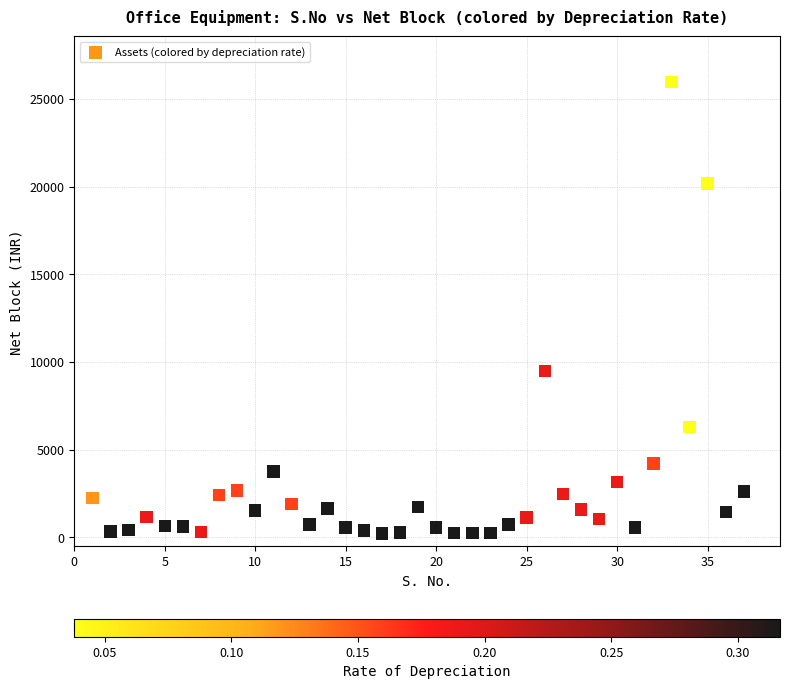

What is the range of X values (max minus min)?

36.0